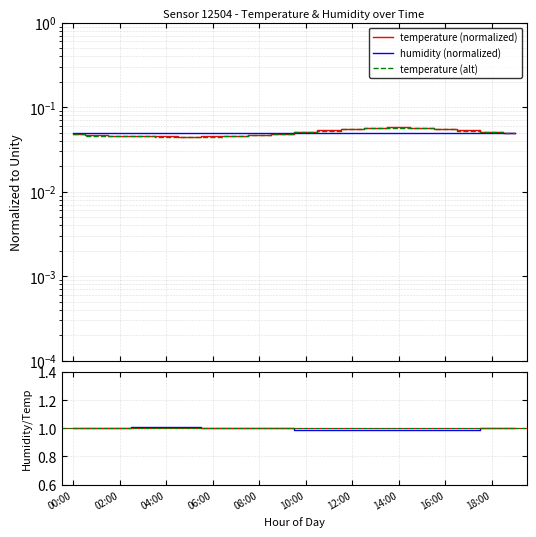

List the series in order of their peak value, highest first.

ratio, temperature (normalized), temperature (alt), humidity (normalized)